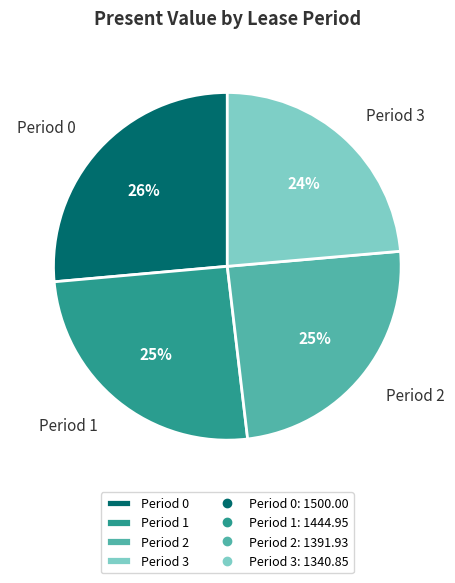

What is the ratio of the value at Period 3 to the value at Period 2?

1.0